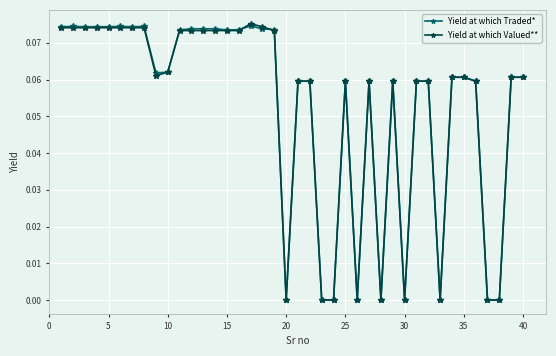

True or false: Yield at which Traded* has more than 1 interior local peaks.

True